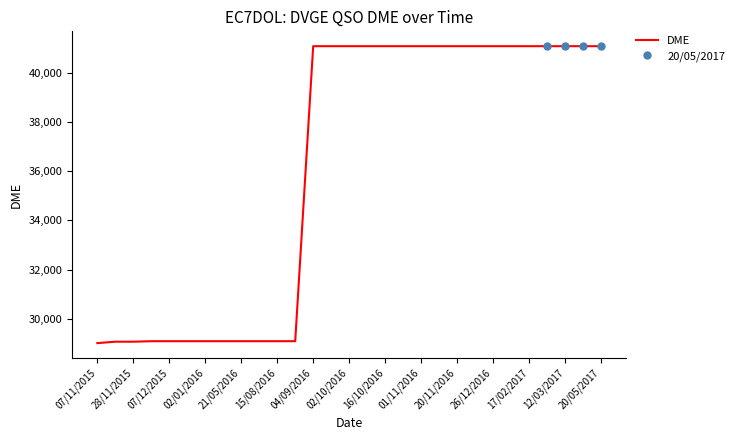

Is it true that DME equals 29090 at 21/05/2016?

True